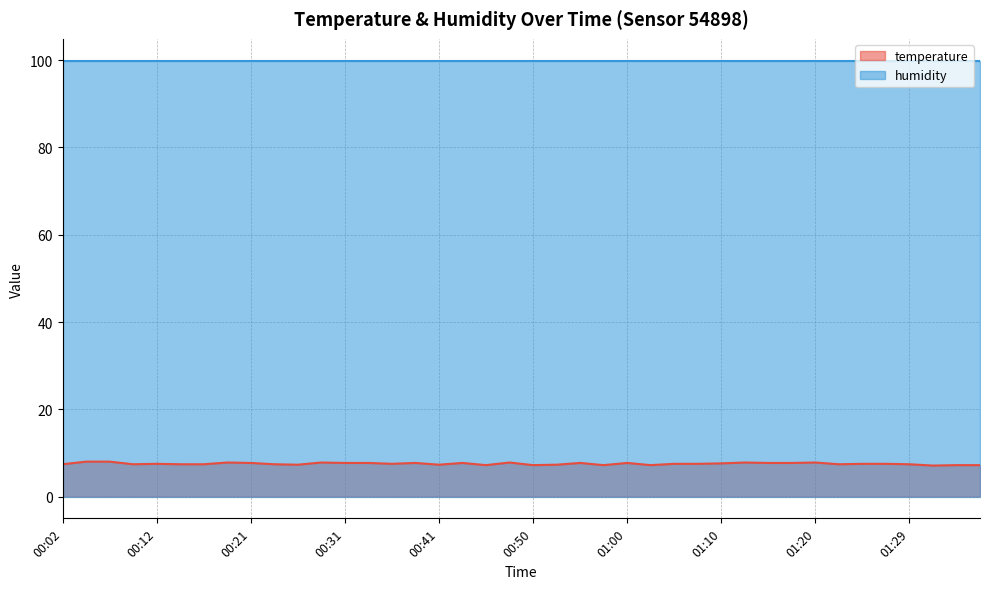

True or false: the data shows 7.2 at 00:50.

True